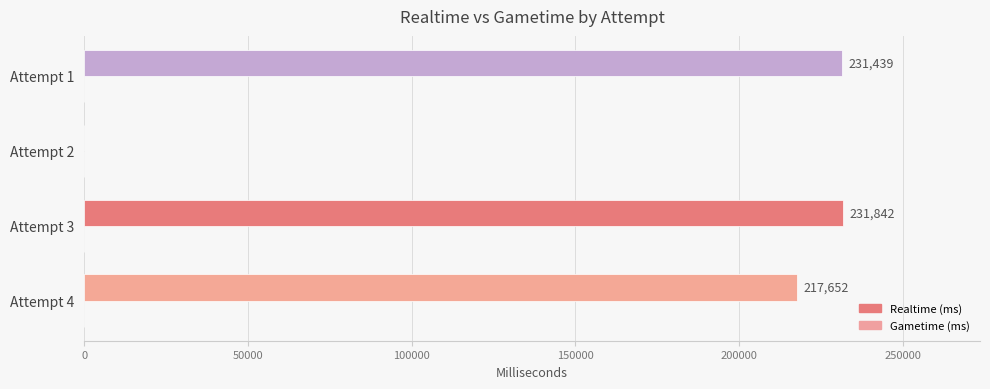

What is the sum of the values at Attempt 3 and Attempt 1?

463281